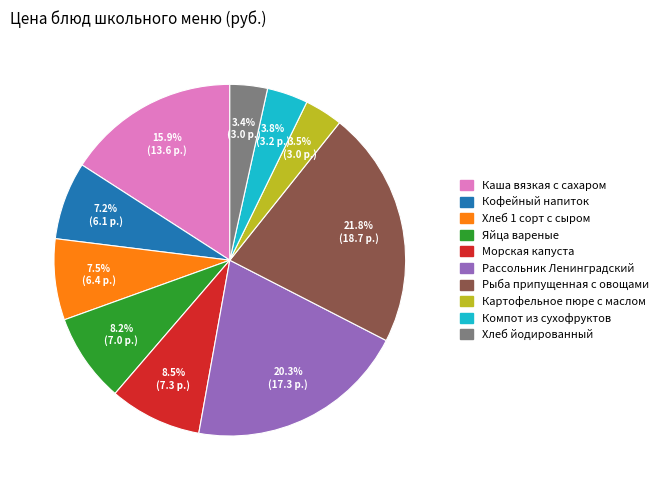

To the nearest percent, what is the difference between the largest and smallest slice percentages?

18%